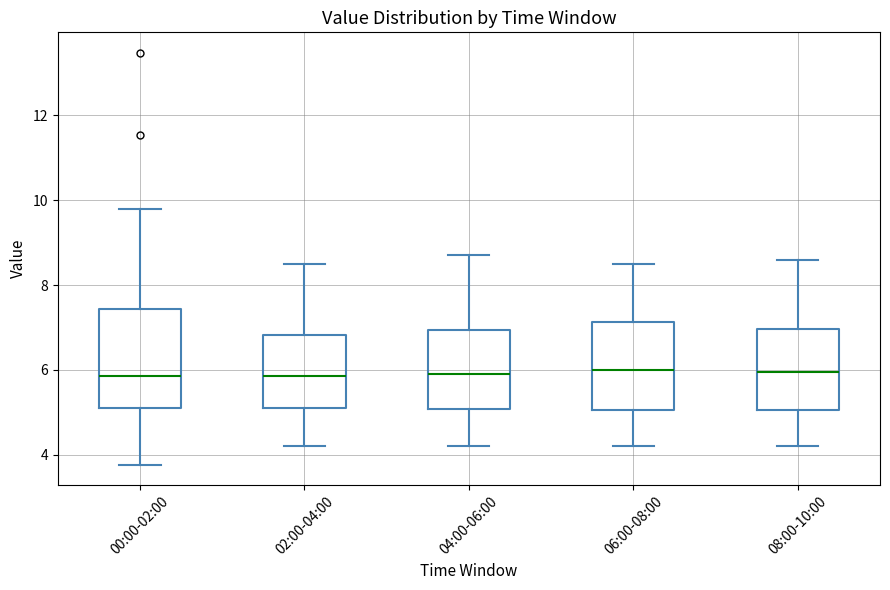

Where does the lower whisker of the box for 02:00-04:00 end on the y-axis? The values are not printed on the chart, so give them approximately, as read against the axis.

4.2